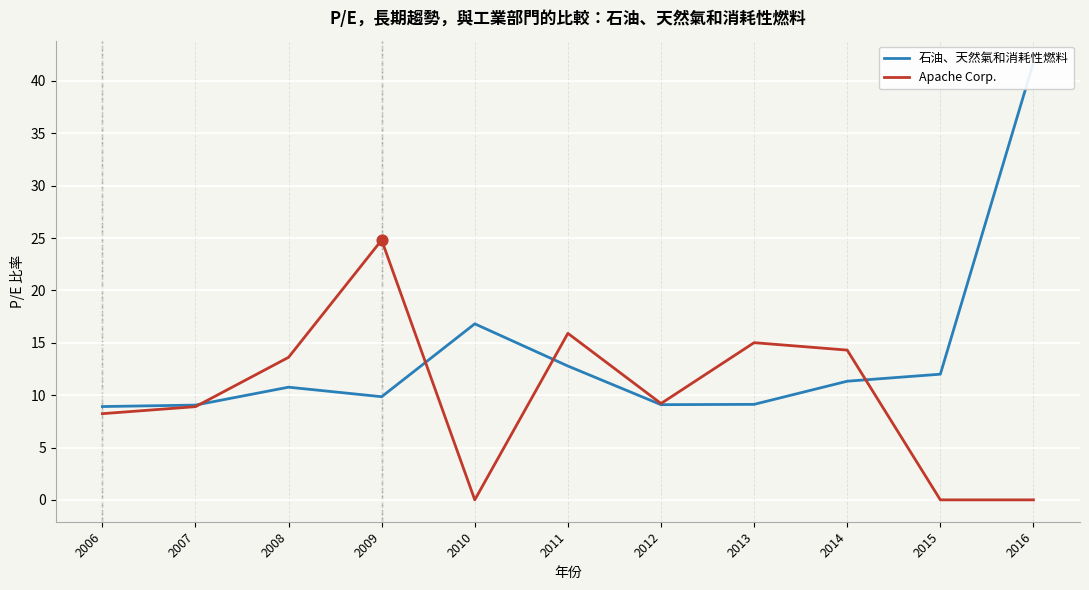

Which series has the largest Y range (max minus min)?

石油、天然氣和消耗性燃料